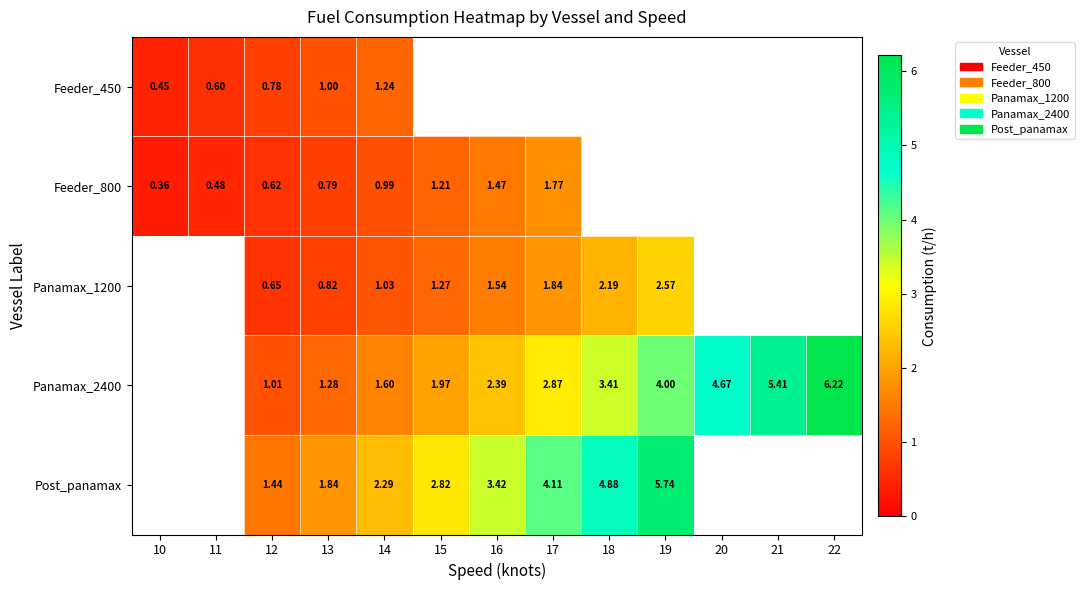

Is the value of Panamax_2400 at 15 greater than the value of Feeder_450 at 11?

Yes